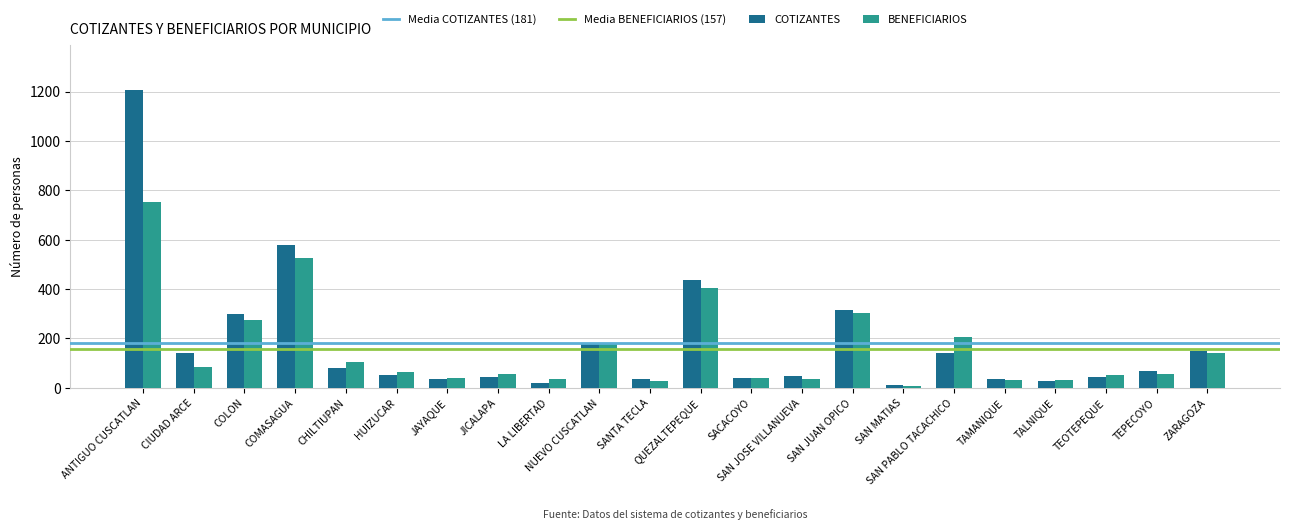

At which category is the sum across all series the highest?

ANTIGUO CUSCATLAN